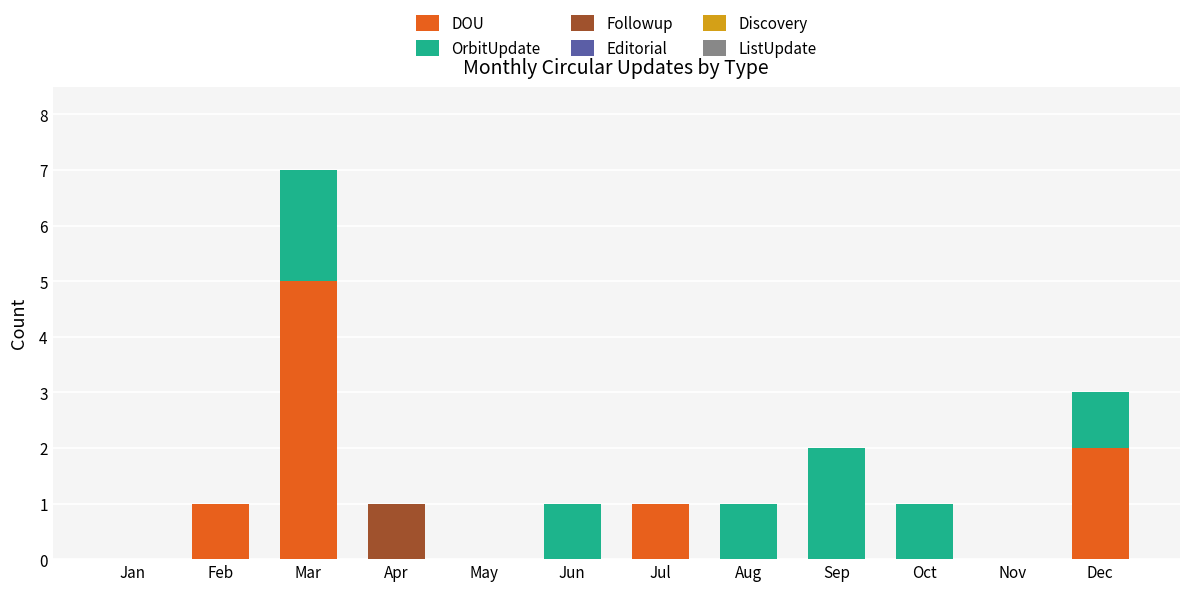

What is the maximum value for DOU?

5